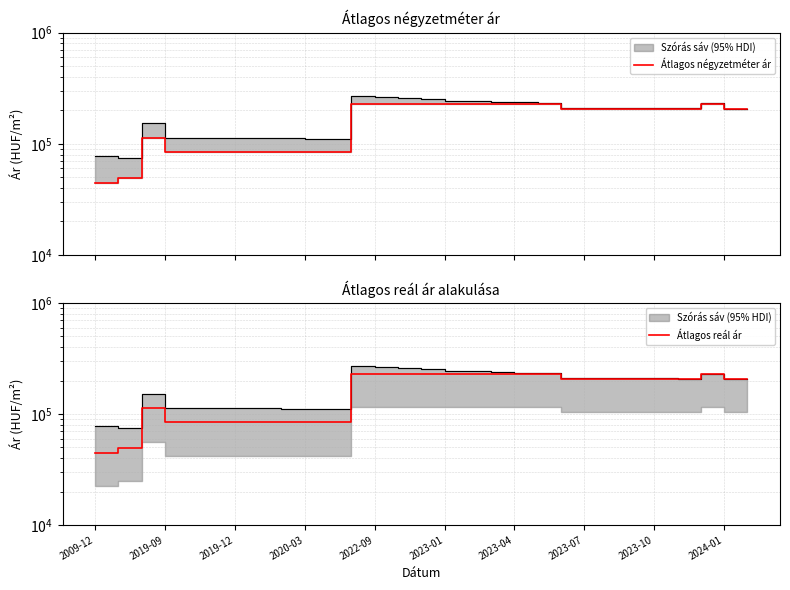

Is this an area chart (filled region under the line)?

No